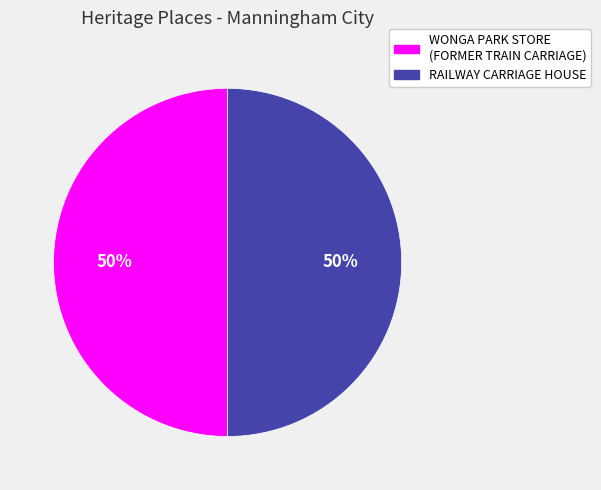

Approximately how many times larger is the value at RAILWAY CARRIAGE HOUSE compared to WONGA PARK STORE (FORMER TRAIN CARRIAGE)?

1.0